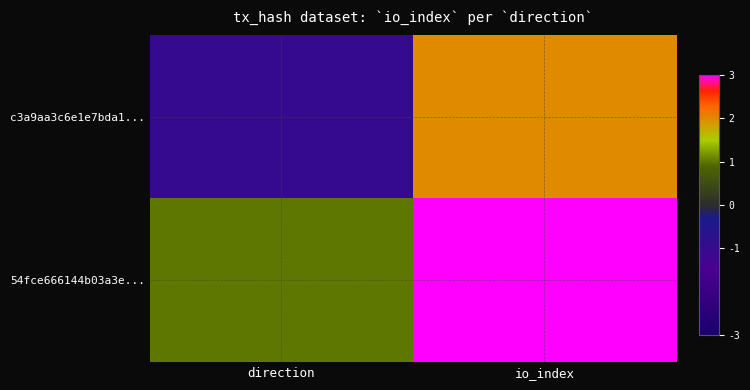

At how many categories does at least one series exceed 0?

2